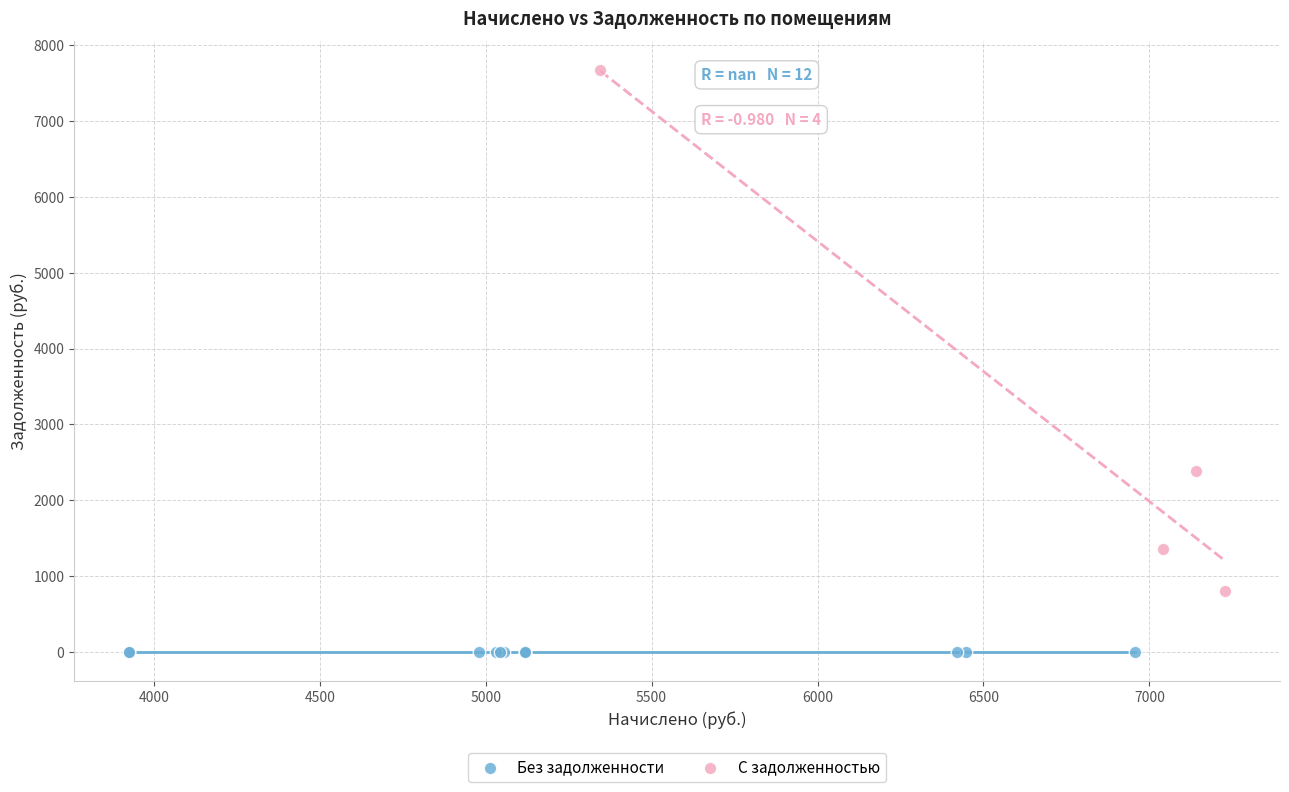

Which series reaches the minimum Y coordinate?

Без задолженности